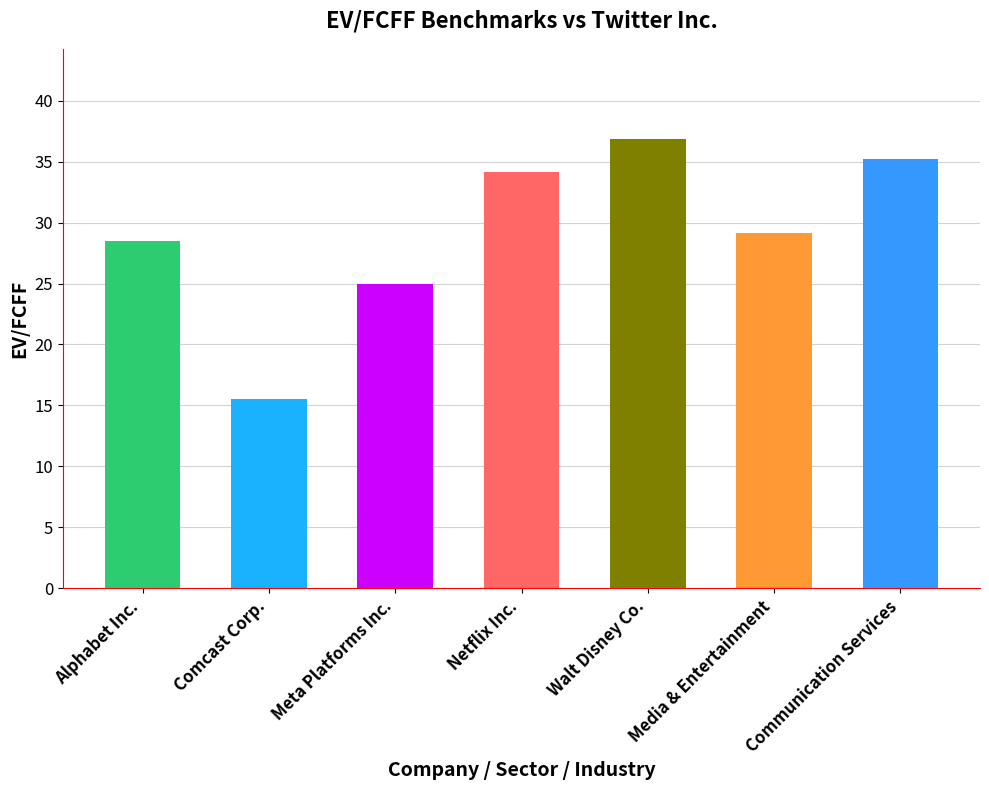

What position from the right is Alphabet Inc.?

7